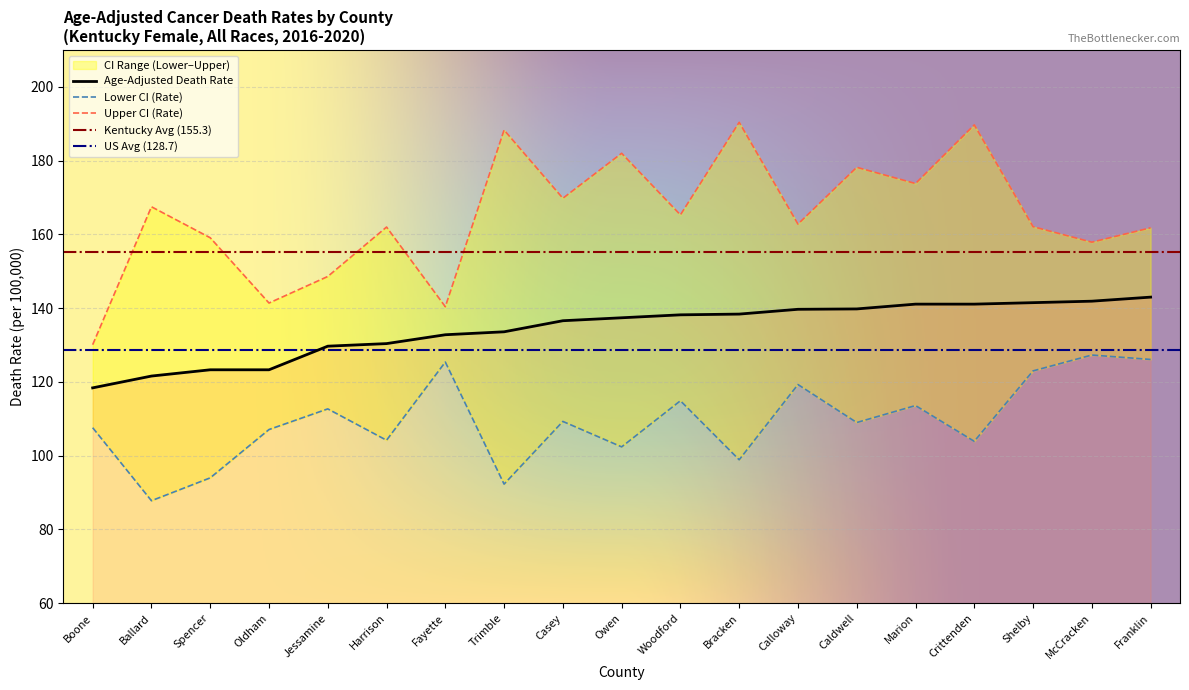

True or false: Lower CI (Rate) and Age-Adjusted Death Rate intersect in this chart.

False